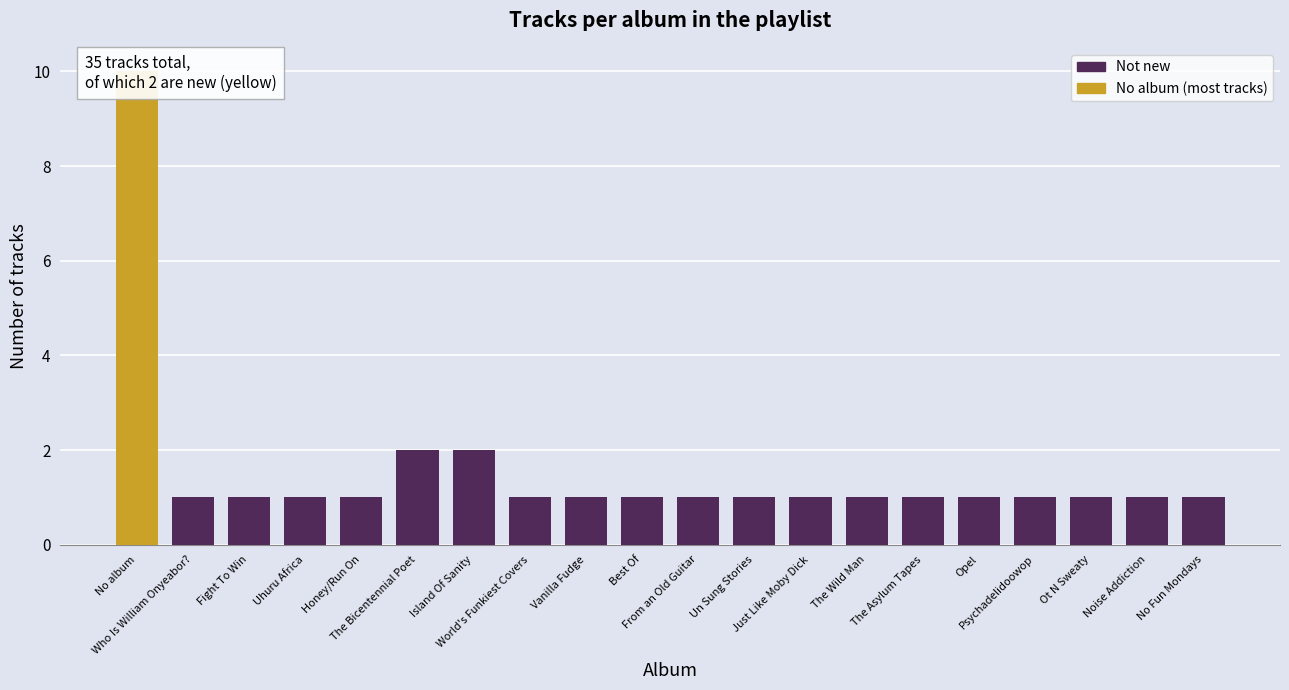

List the labels in order of value, smallest first.

Who Is William Onyeabor?, Fight To Win, Uhuru Africa, Honey/Run On, World's Funkiest Covers, Vanilla Fudge, Best Of, From an Old Guitar, Un Sung Stories, Just Like Moby Dick, The Wild Man, The Asylum Tapes, Opel, Psychadelidoowop, Ot N Sweaty, Noise Addiction, No Fun Mondays, The Bicentennial Poet, Island Of Sanity, No album